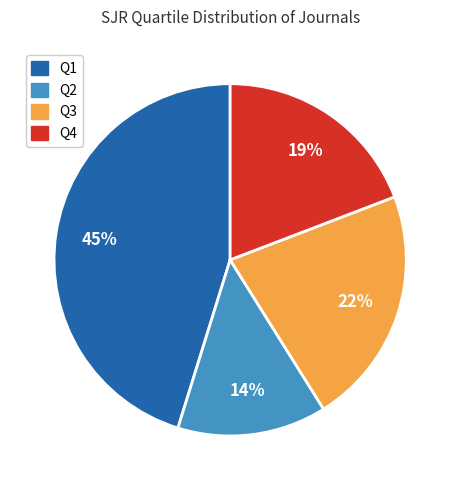

Combined, do Q1 and Q2 account for over 50%?

Yes